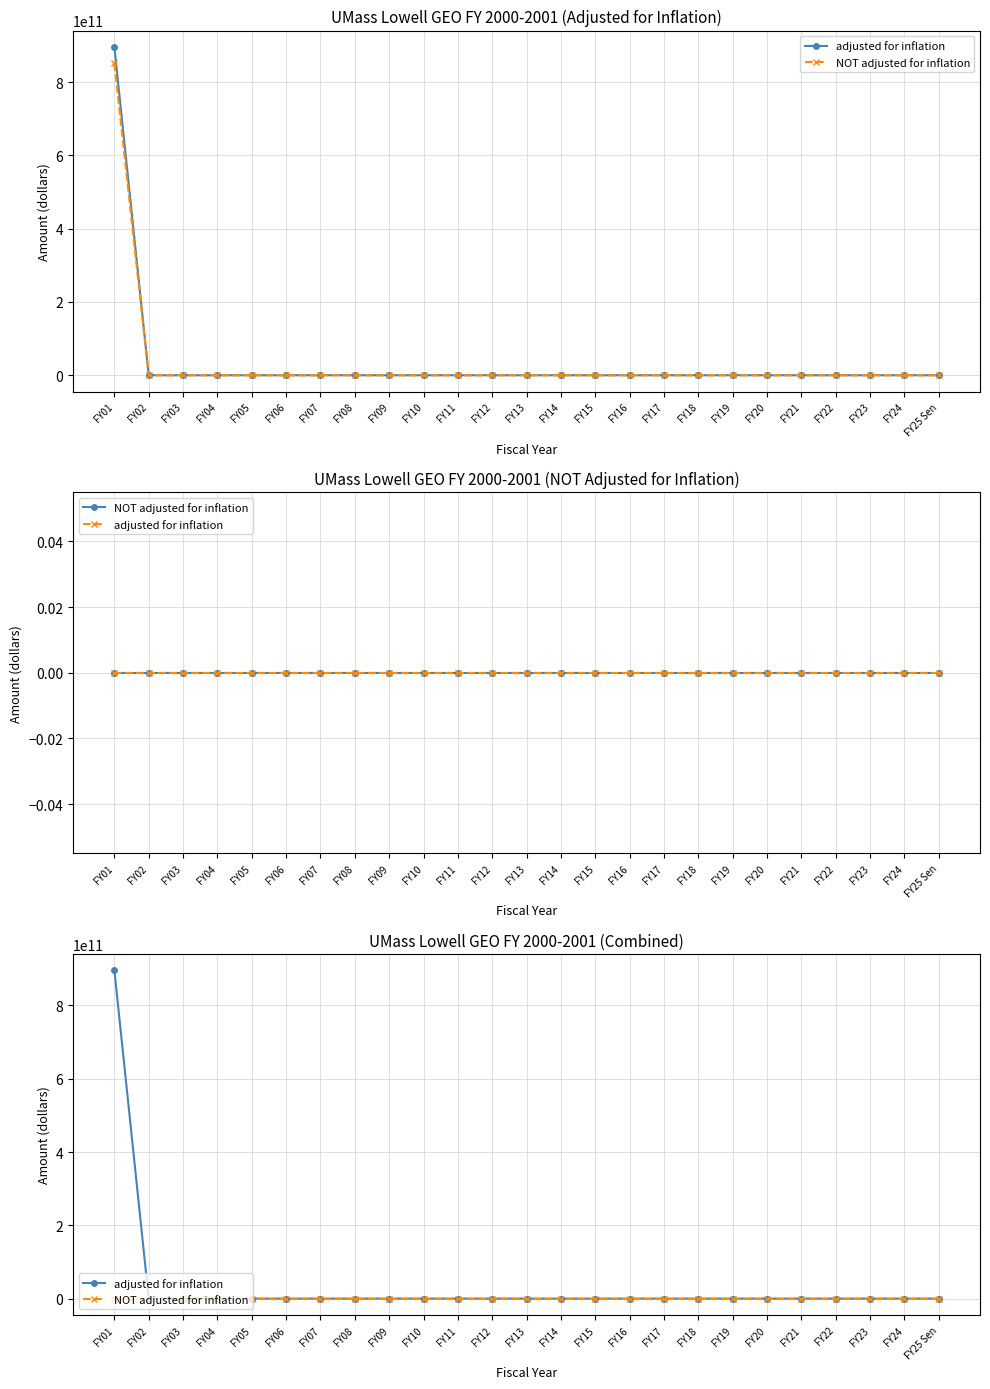

True or false: adjusted for inflation and NOT adjusted for inflation intersect in this chart.

False